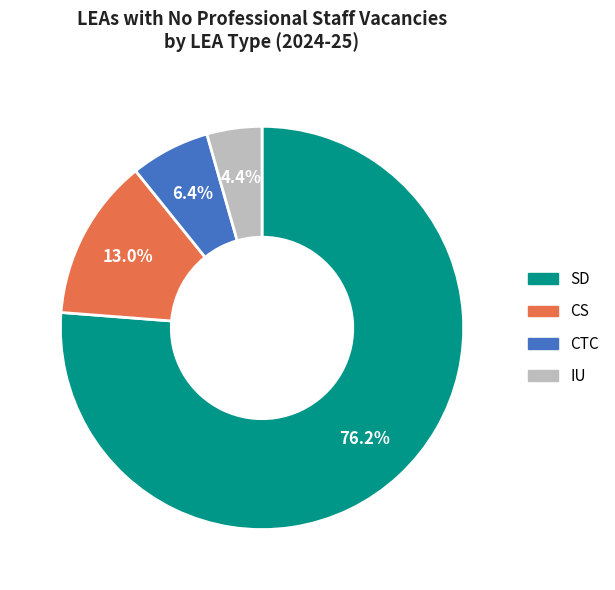

Which category has the biggest portion of the pie?

SD